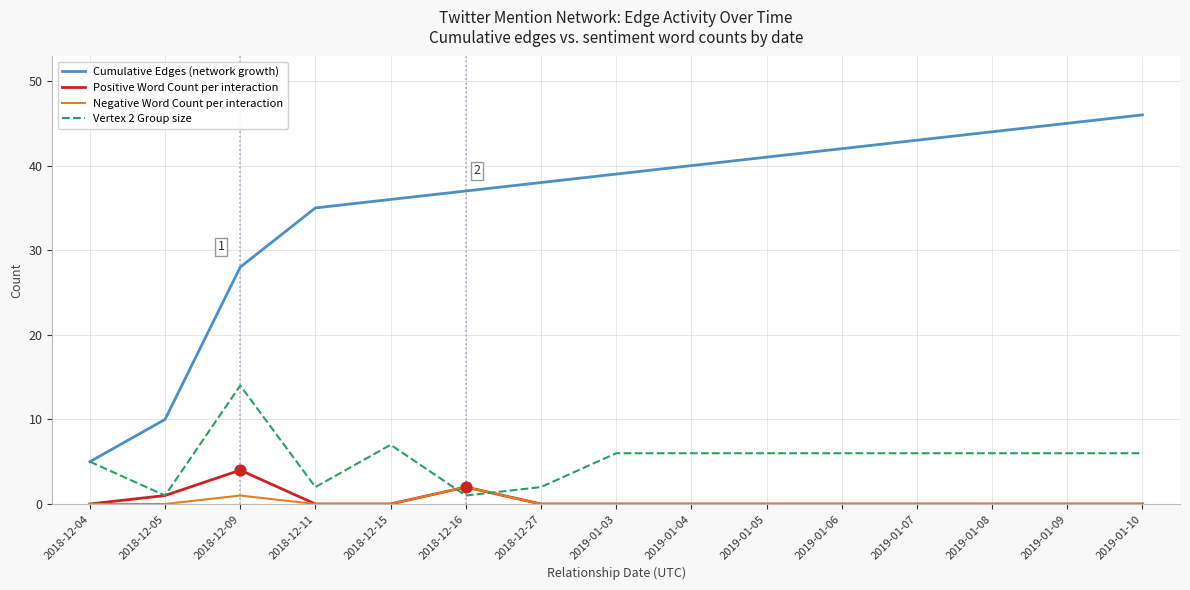

Between 2018-12-09 and 2019-01-06, which series saw the biggest shift?

Cumulative Edges (network growth)